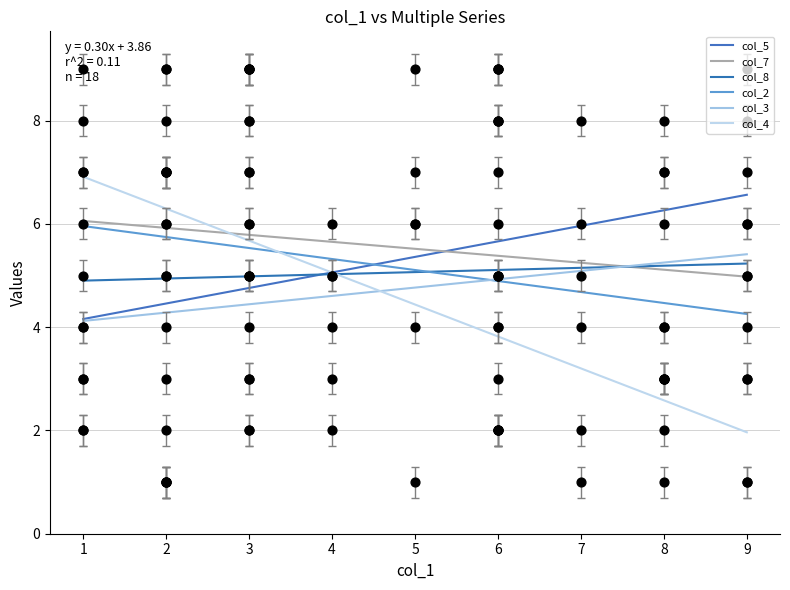

Which series contains the lowest Y value?

col_5